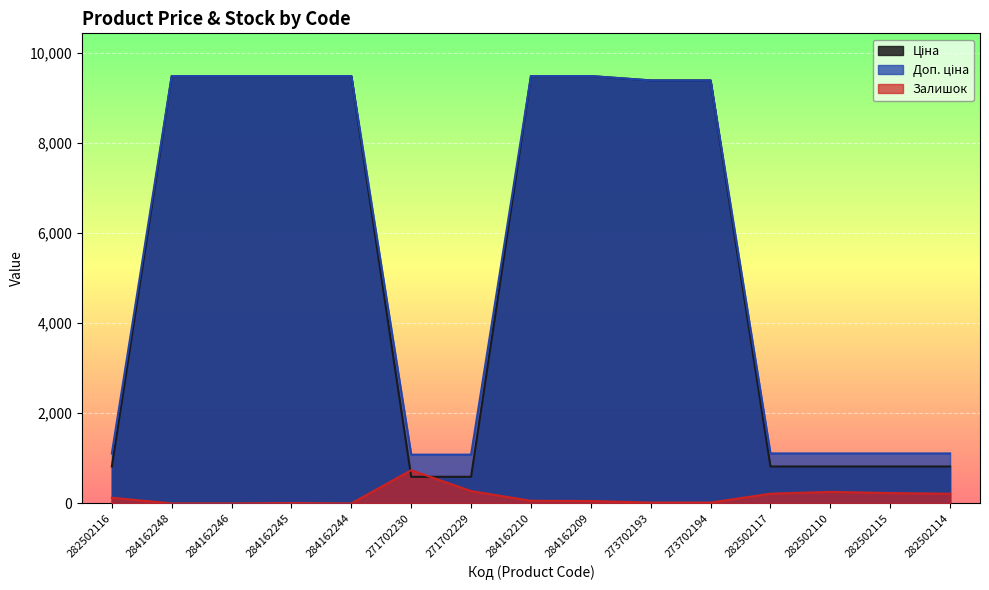

At which category is the sum across all series the highest?

284162210